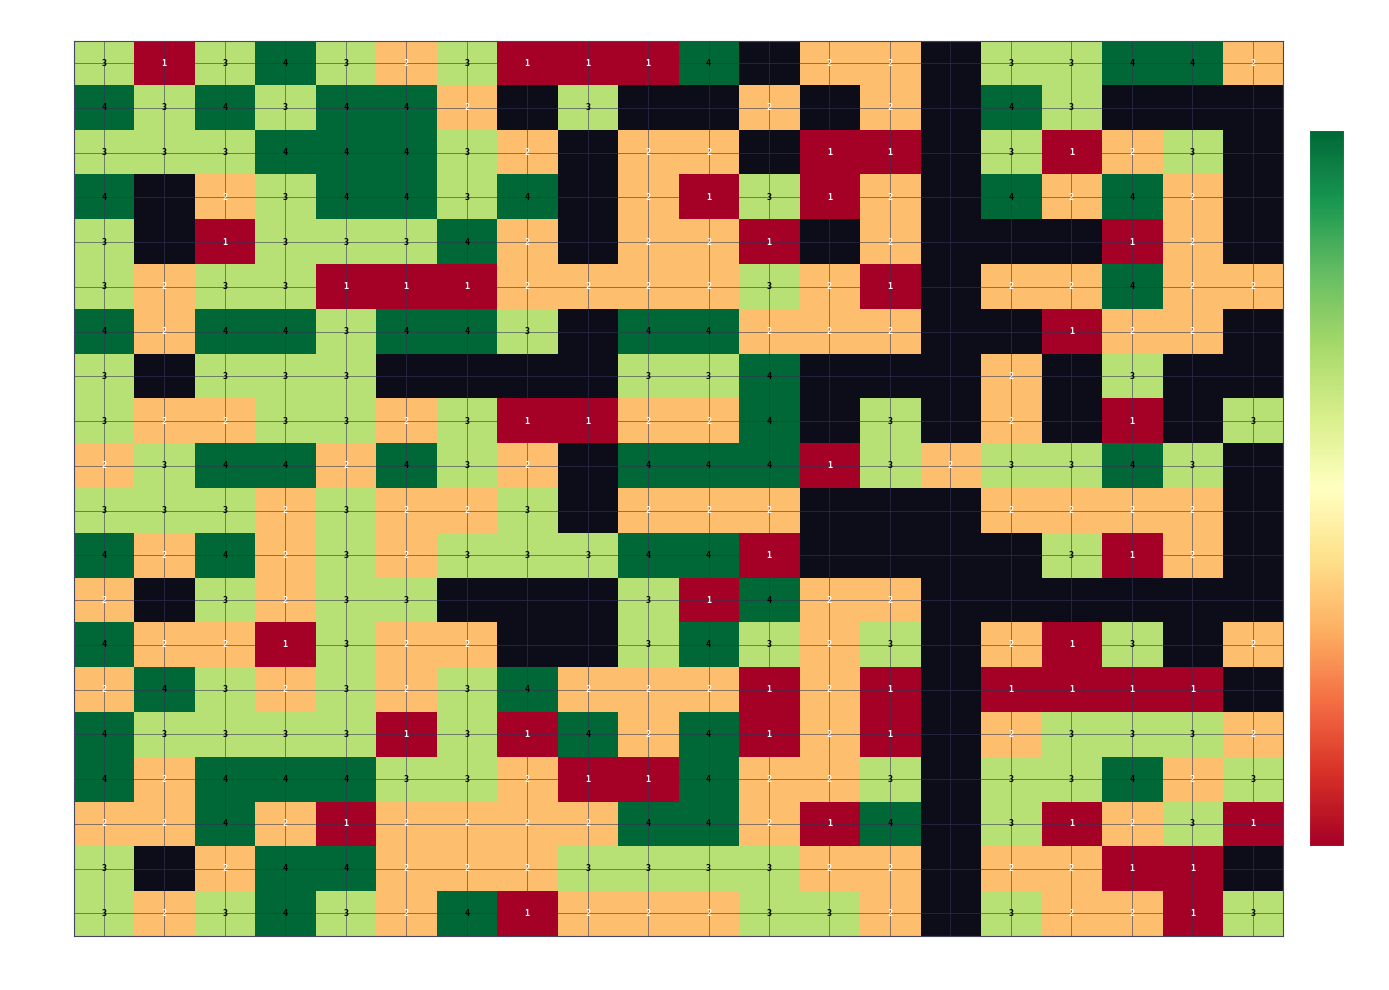

The 10-17 series shows 5.3 at 8. True or false?

False